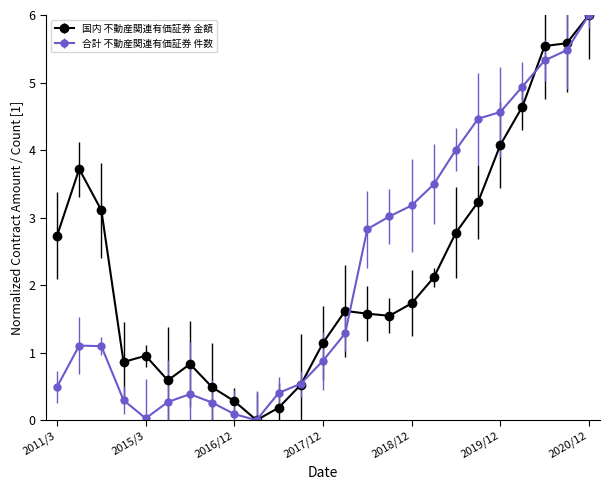

What is the maximum value shown in the chart?

6.0